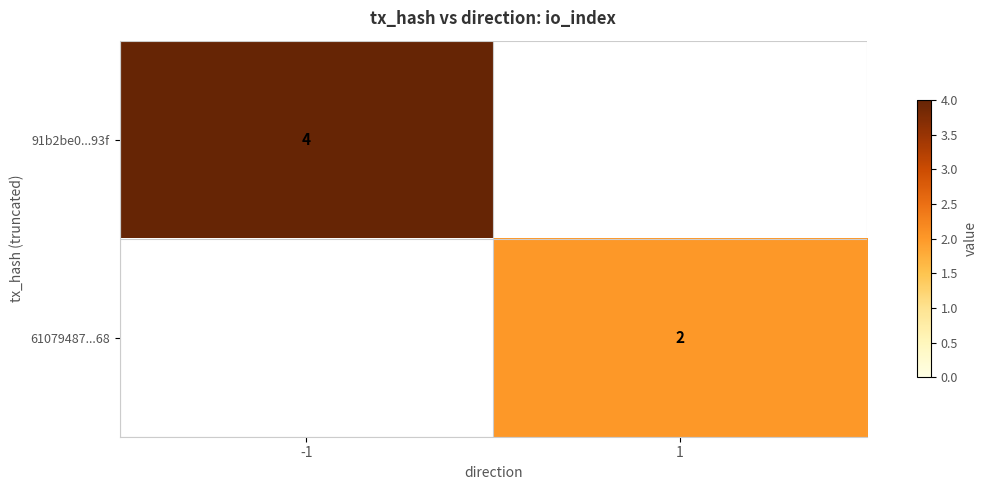

At which category does the chart reach its minimum across all series?

1